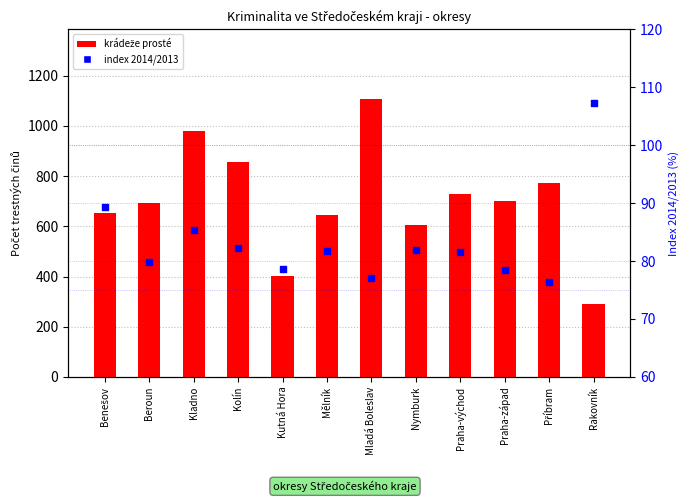

What are all the series names shown in the legend?

krádeže prosté, index 2014/2013